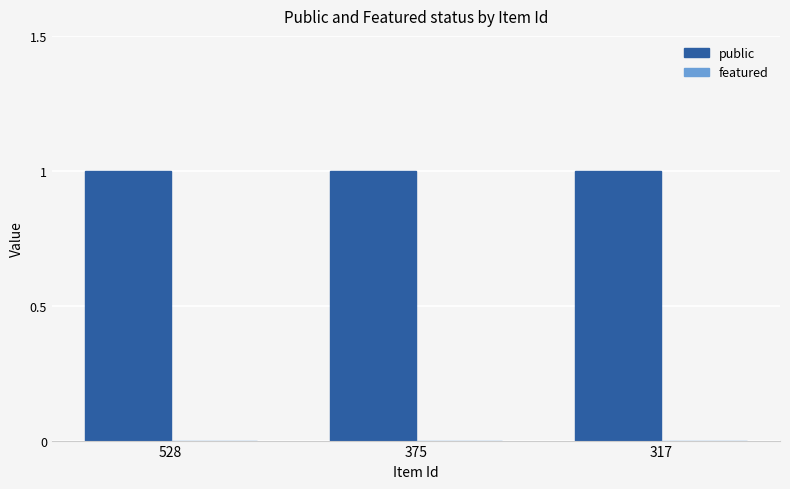

Which category has the highest value in the featured series?

528